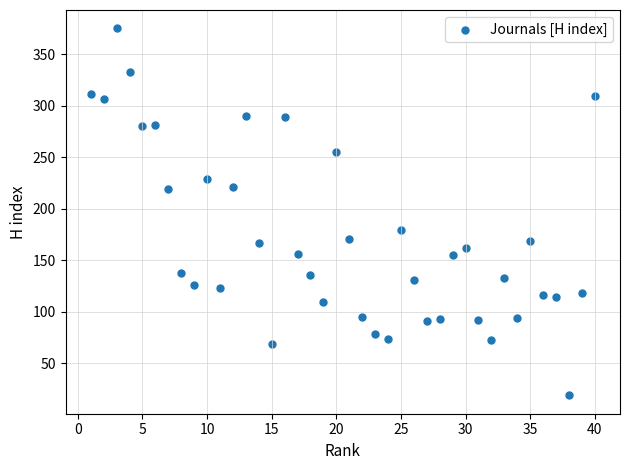

What Y value in the scatter plot is closest to 197?

179